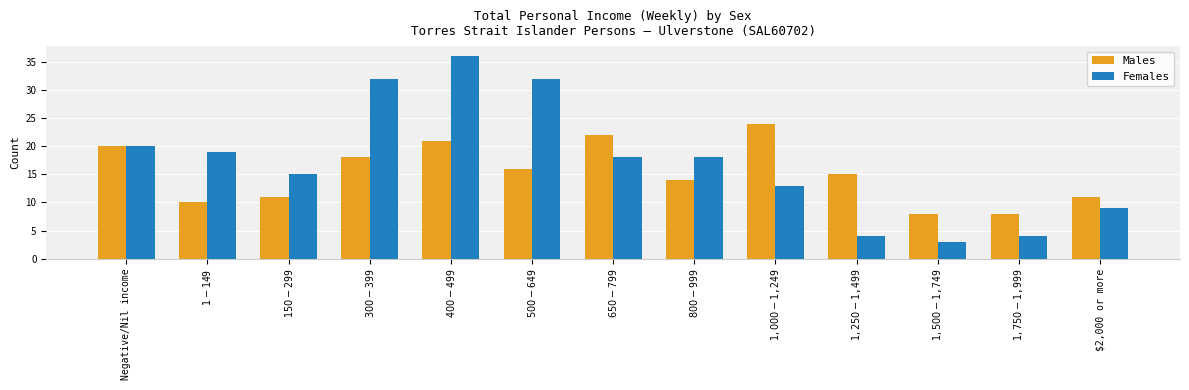

How many values in the Females series are below 18?

6